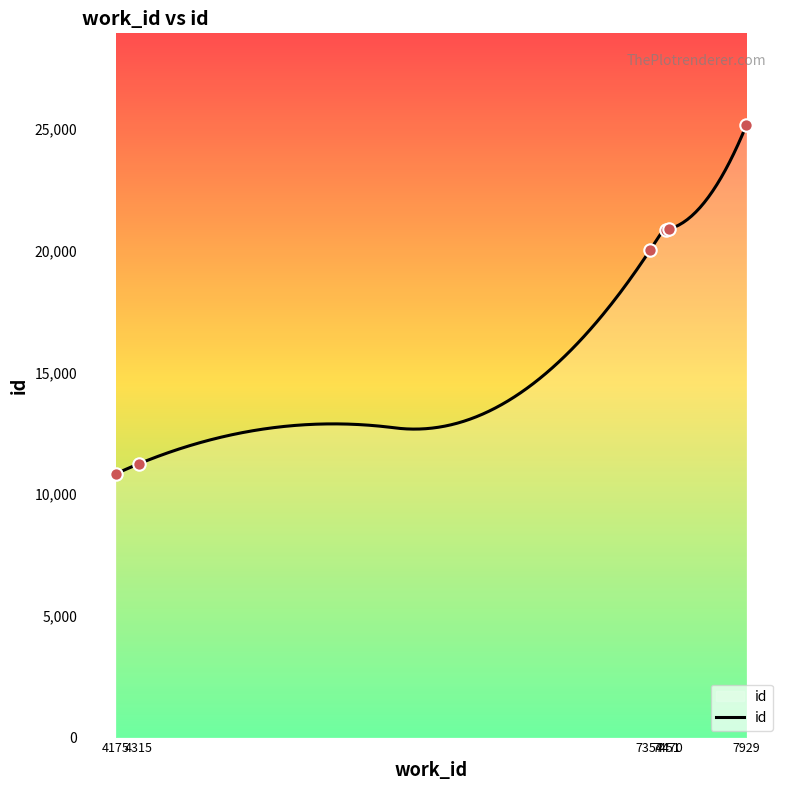

What is the ratio of the value at 4175 to the value at 7470?

0.5